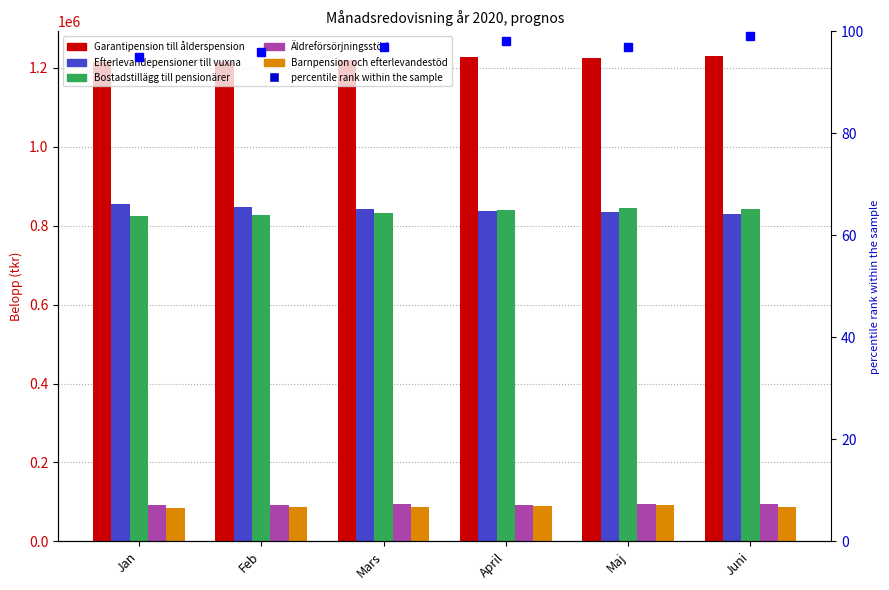

Between Jan and Feb, which series saw the biggest shift?

Efterlevandepensioner till vuxna